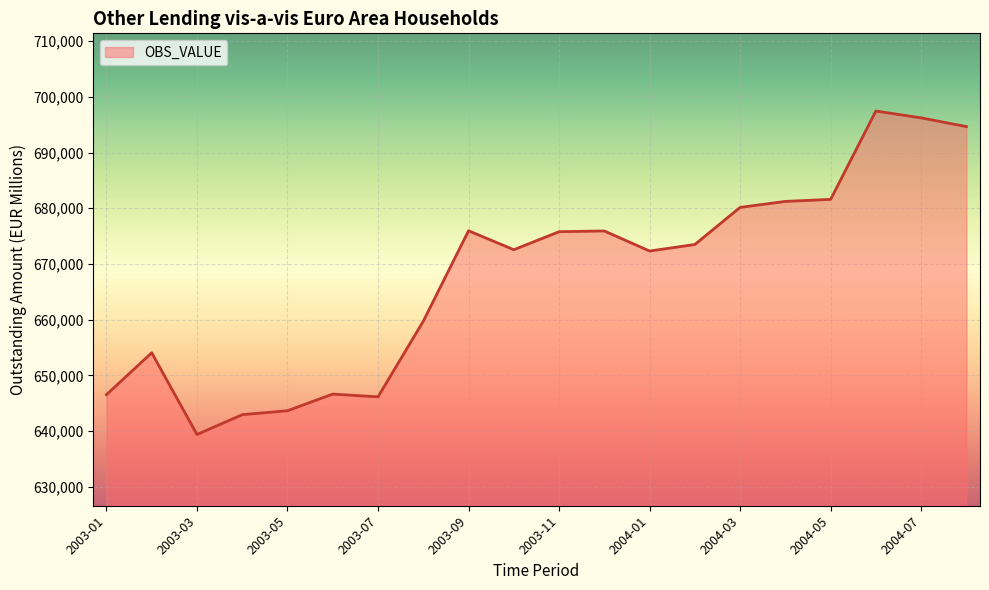

What is the minimum value shown in the chart?

639387